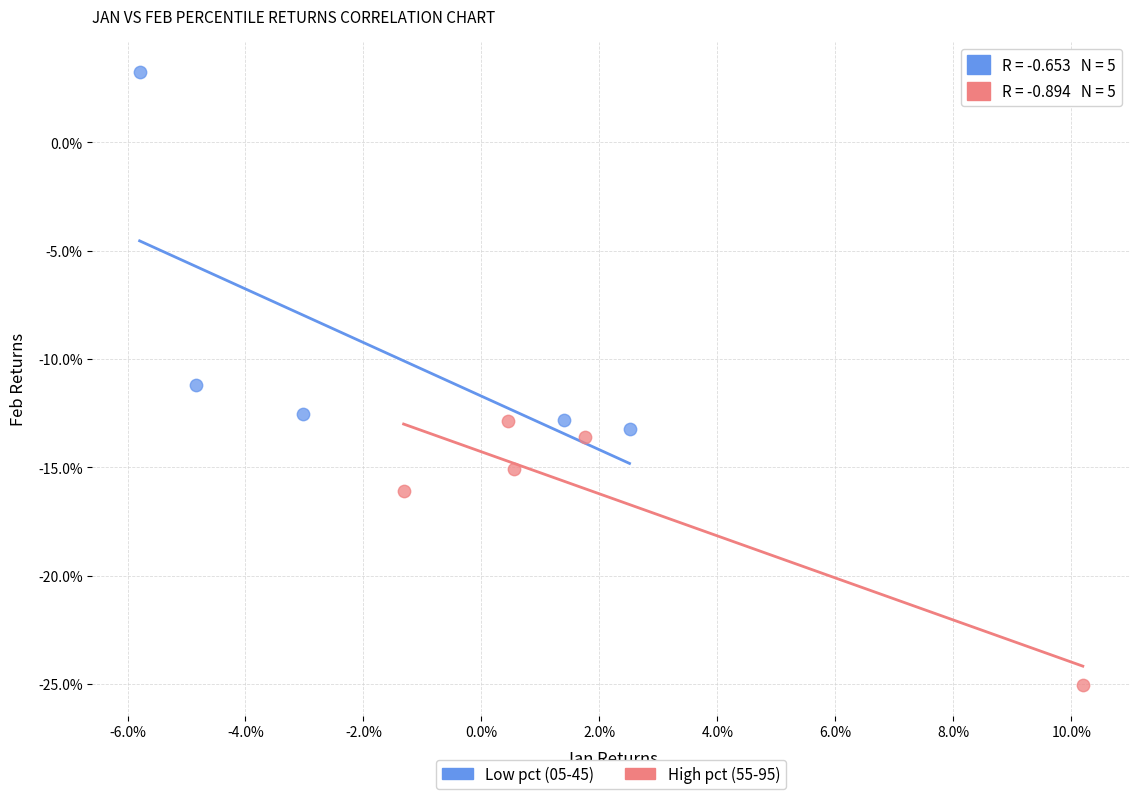

Which series reaches the minimum Y coordinate?

High pct (55-95)